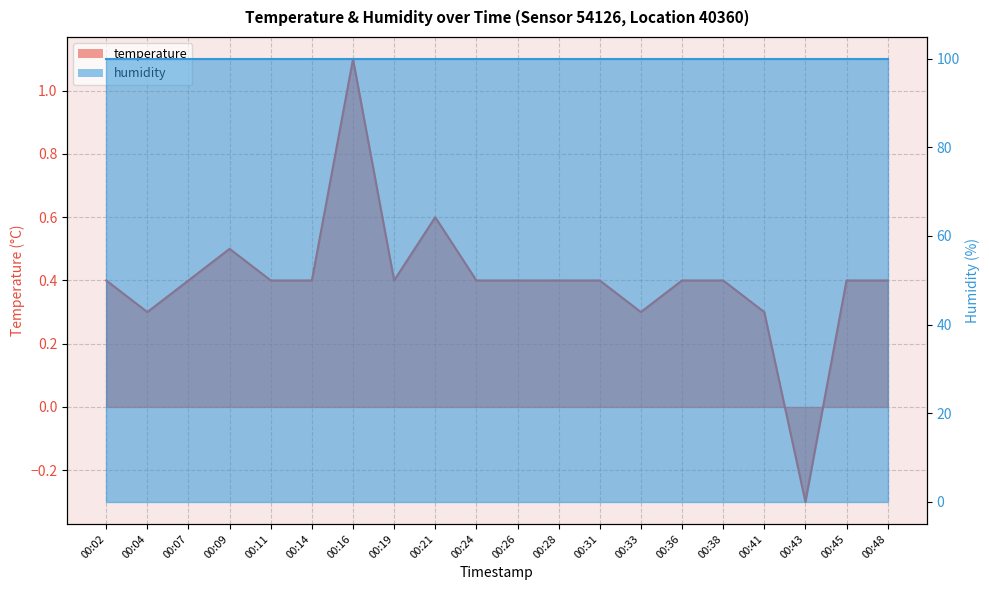

Between 00:48 and 00:43, which is larger?

00:48